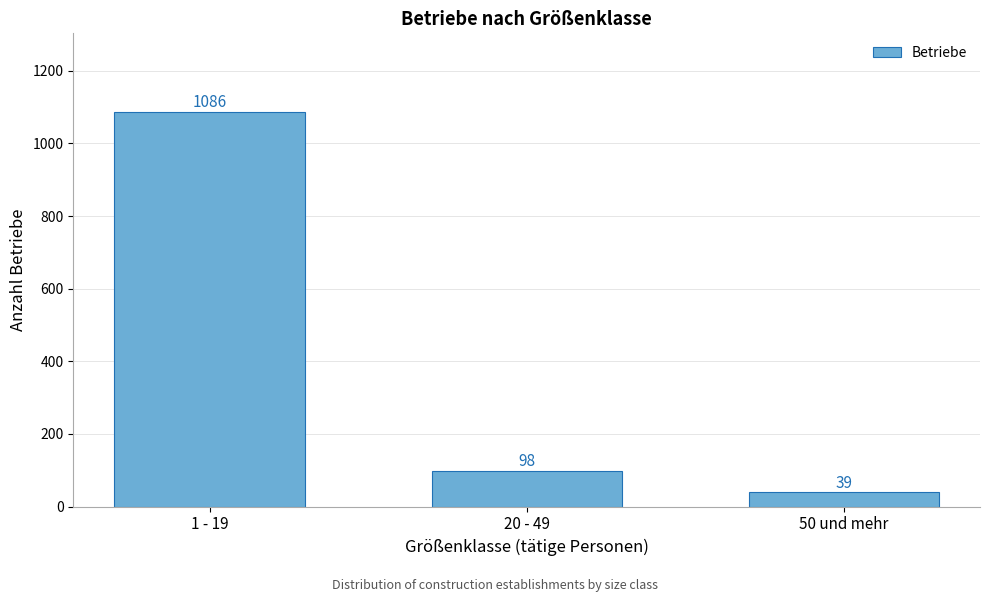

Reading left to right, transcribe all the data shown in this chart.

1086	98	39